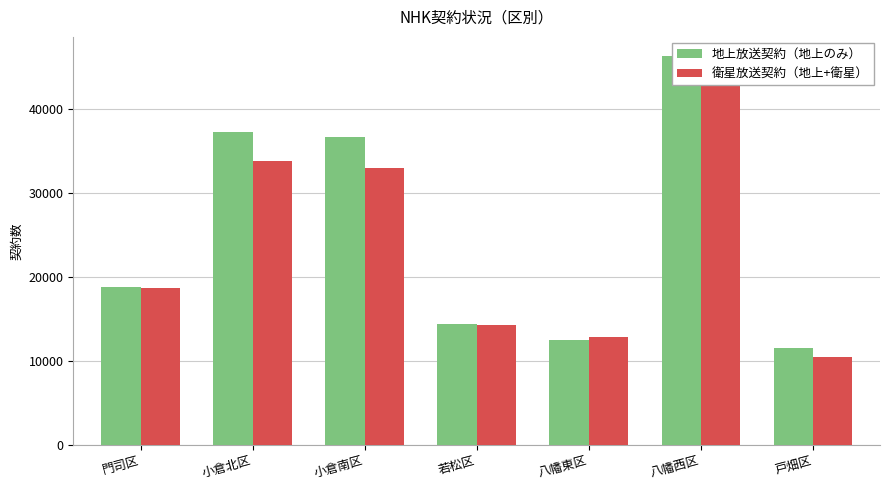

True or false: 衛星放送契約（地上+衛星） has a value of 16945 at 戸畑区.

False